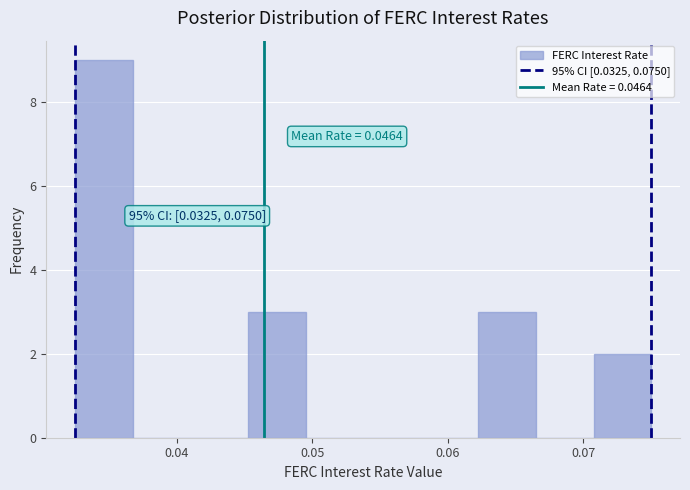

Which range on the x-axis has the tallest bar?

0.033 to 0.037